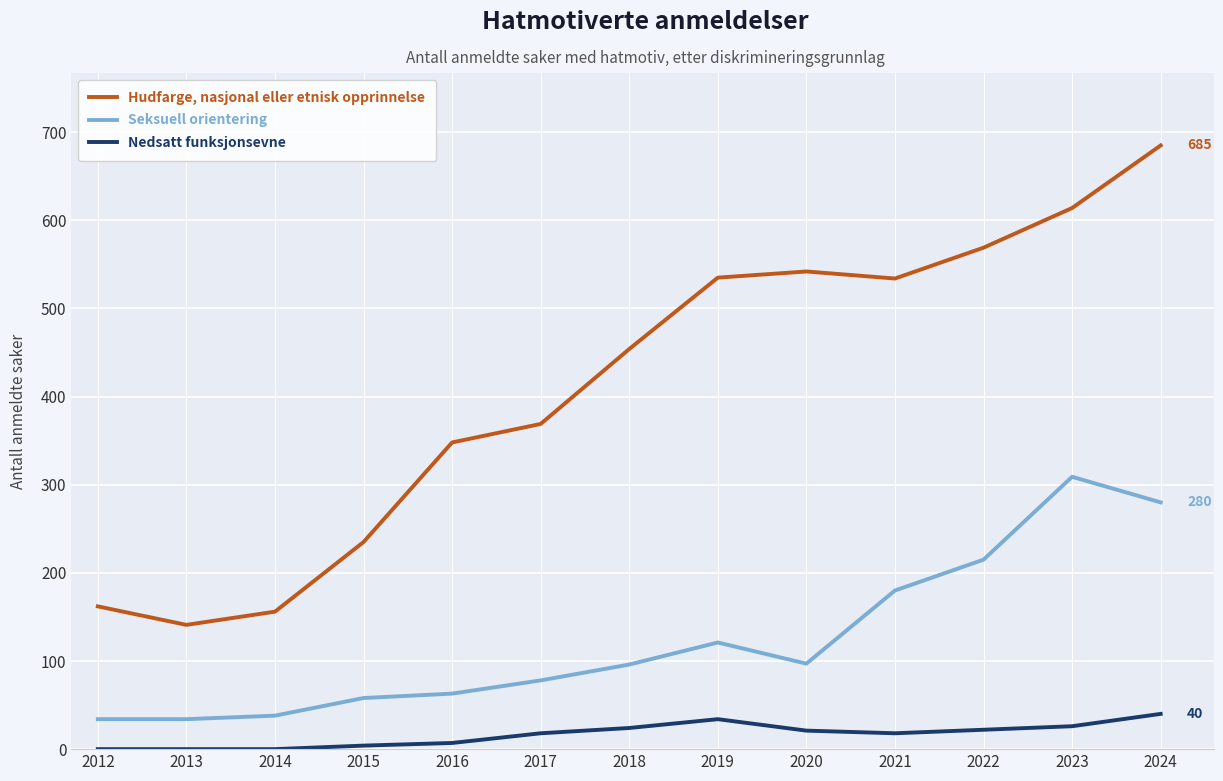

In Seksuell orientering, how many points are higher than both neighbors (excluding endpoints)?

2